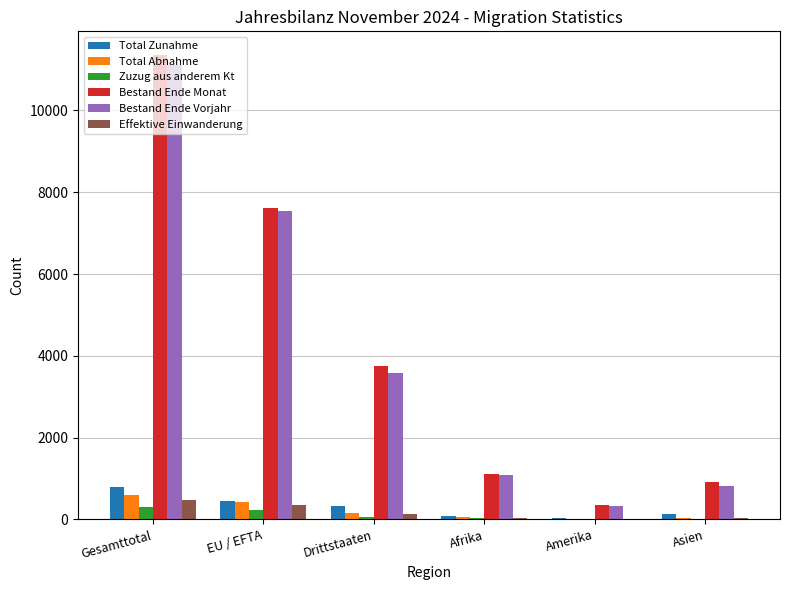

What is the total value across all series at Drittstaaten?

8040